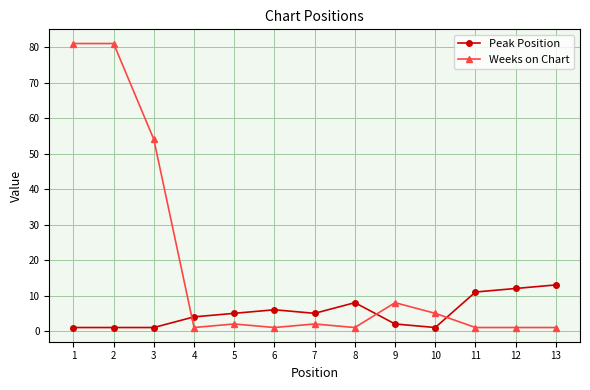

How many series are shown in this chart?

2